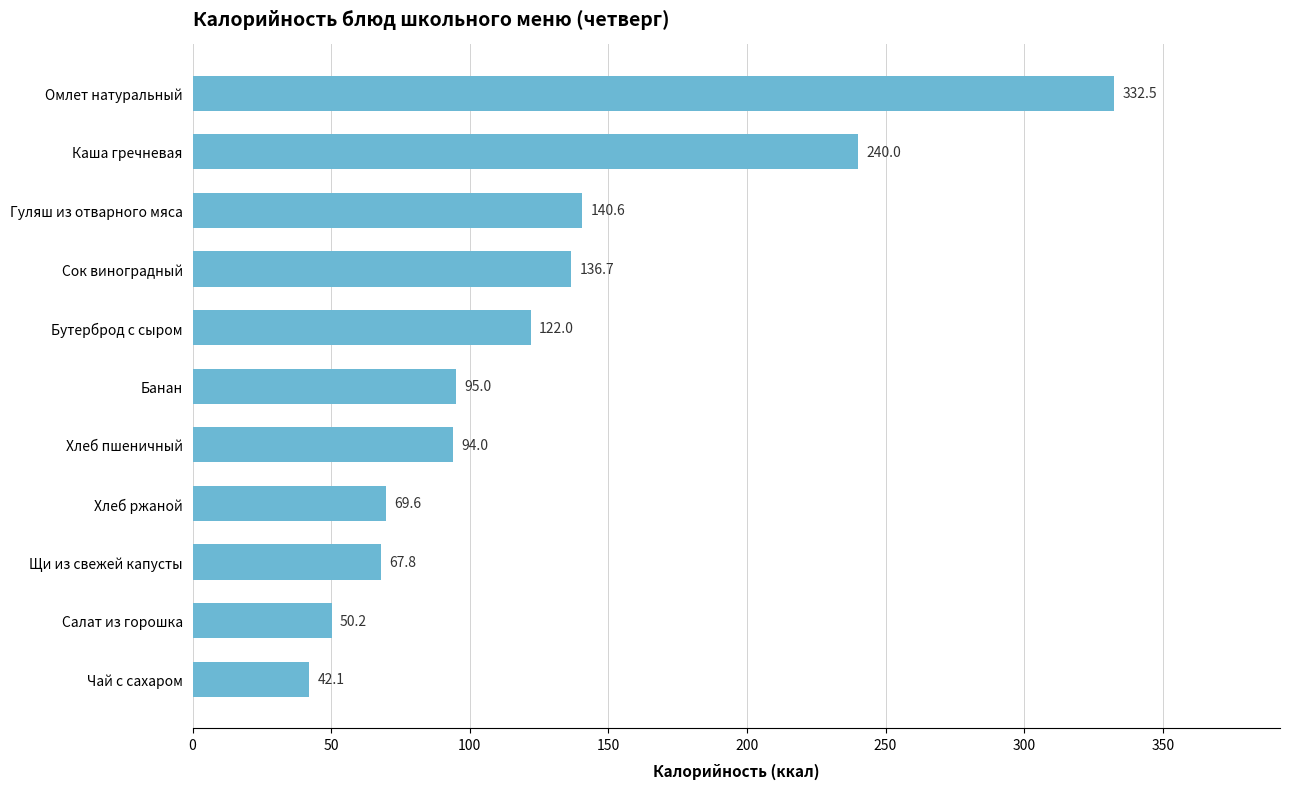

Reading top to bottom, extract all data points from this chart.

332.5	240.0	140.6	136.7	122.0	95.0	94.0	69.6	67.8	50.2	42.1